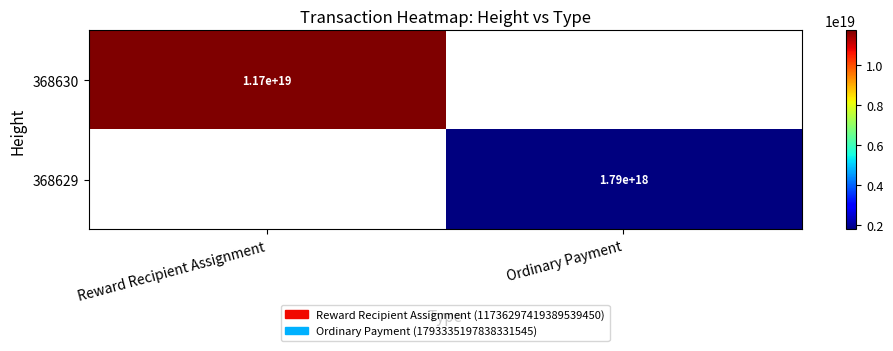

What is the maximum value shown in the chart?

11736297419389540352